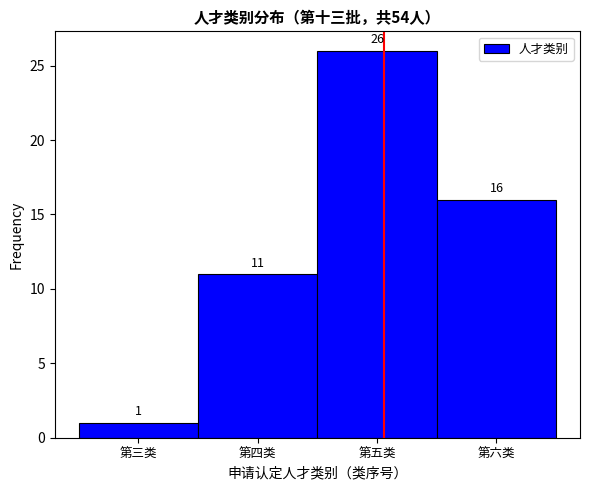

Reading left to right, extract all data points from this chart.

1	11	26	16